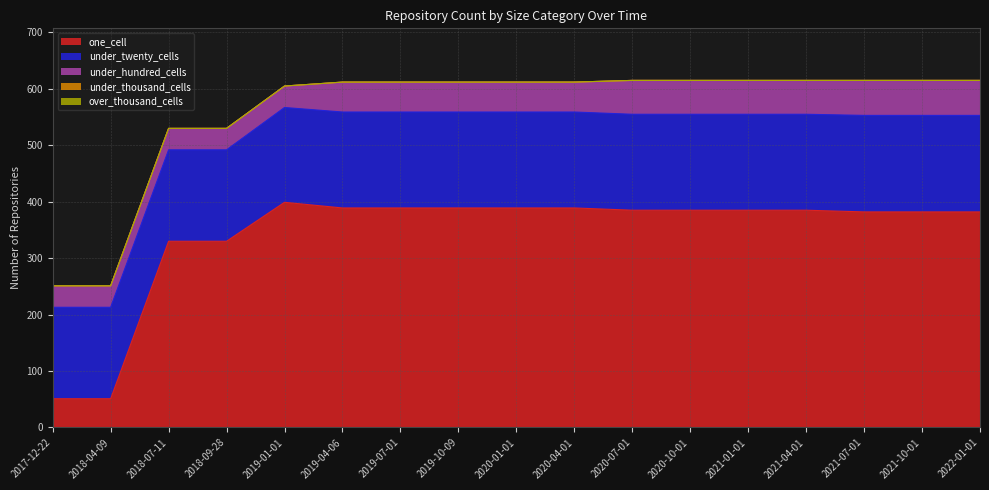

Rank the categories by under_thousand_cells value from lowest to highest.

2017-12-22, 2018-04-09, 2018-07-11, 2018-09-28, 2019-01-01, 2019-04-06, 2019-07-01, 2019-10-09, 2020-01-01, 2020-04-01, 2020-07-01, 2020-10-01, 2021-01-01, 2021-04-01, 2021-07-01, 2021-10-01, 2022-01-01